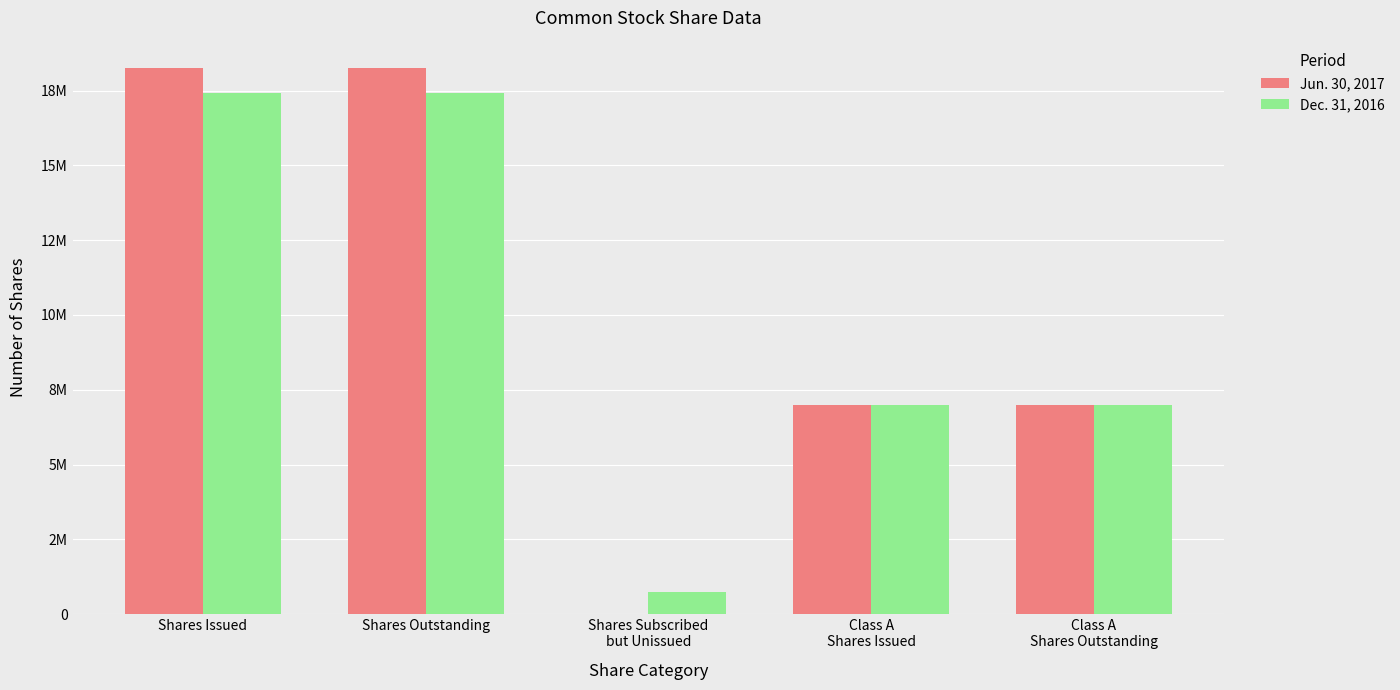

Reading right to left, extract all data points from this chart.

Jun. 30, 2017: Class A
Shares Outstanding=7000000	Class A
Shares Issued=7000000	Shares Subscribed
but Unissued=0	Shares Outstanding=18258575	Shares Issued=18258575
Dec. 31, 2016: Class A
Shares Outstanding=7000000	Class A
Shares Issued=7000000	Shares Subscribed
but Unissued=721699	Shares Outstanding=17426876	Shares Issued=17426876